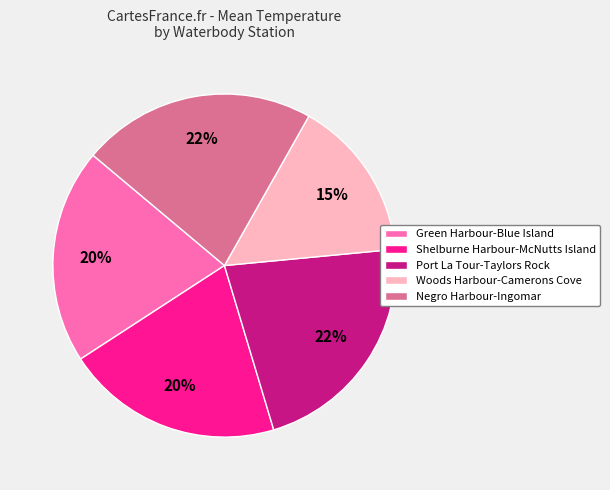

Does any single category account for the majority?

No